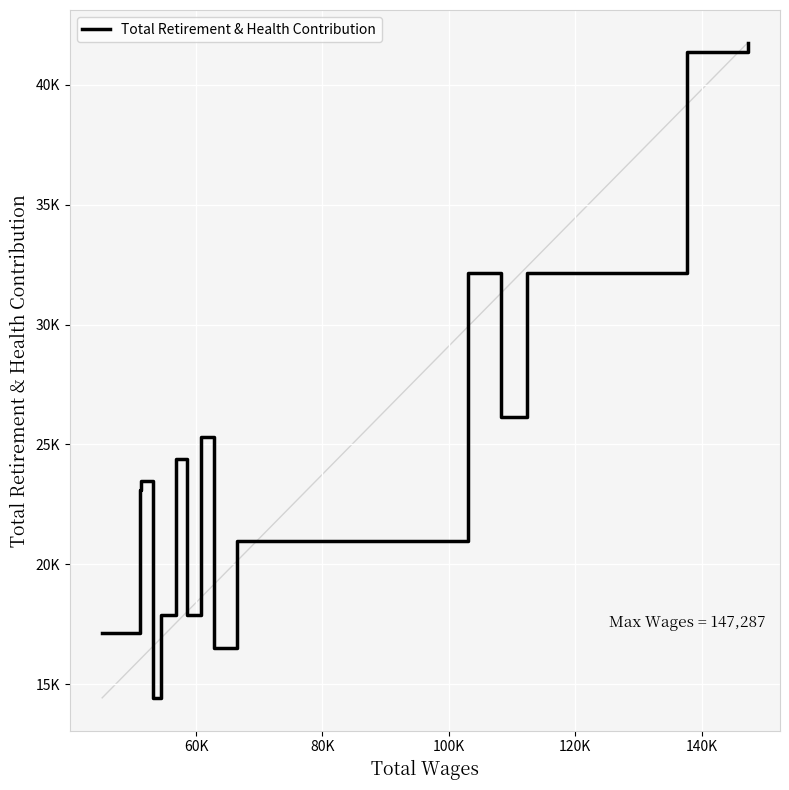

What is the sum of all values?

374665